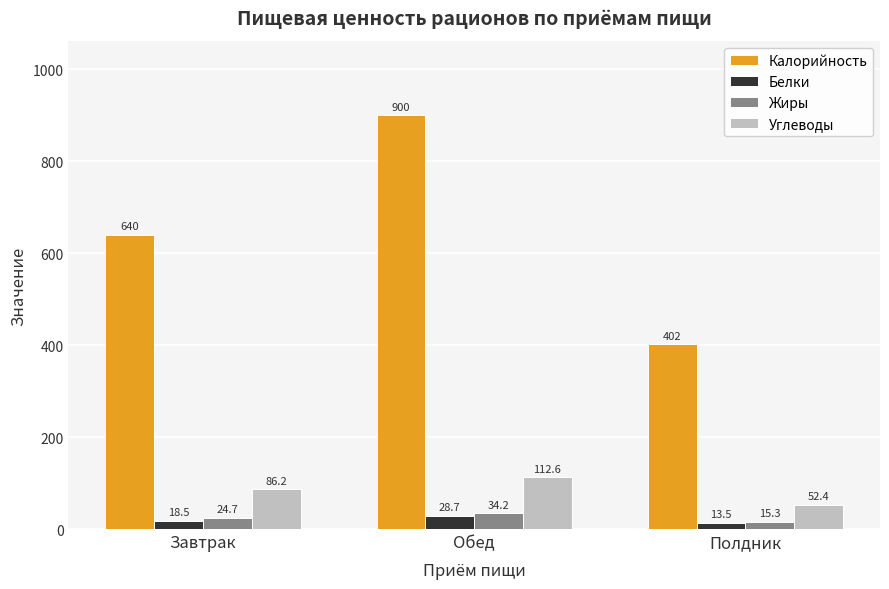

What is the difference between the Белки values at Полдник and Обед?

15.2